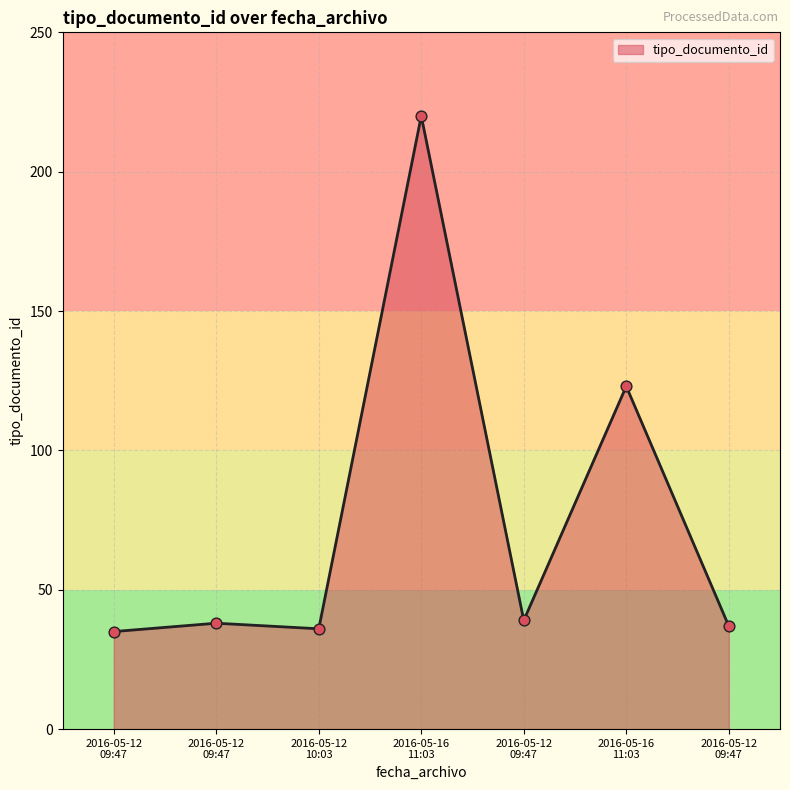

Does the chart have visible grid lines?

Yes